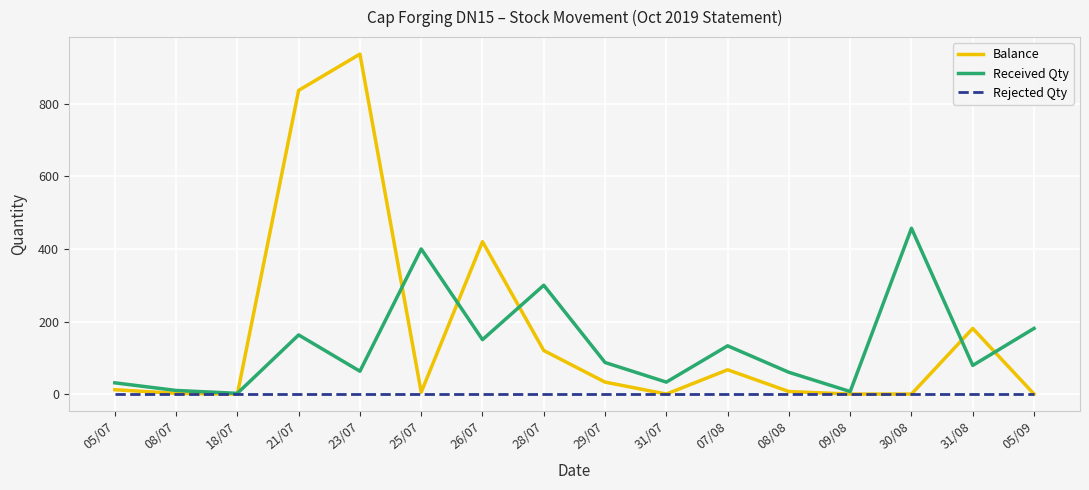

Is this an area chart (filled region under the line)?

No